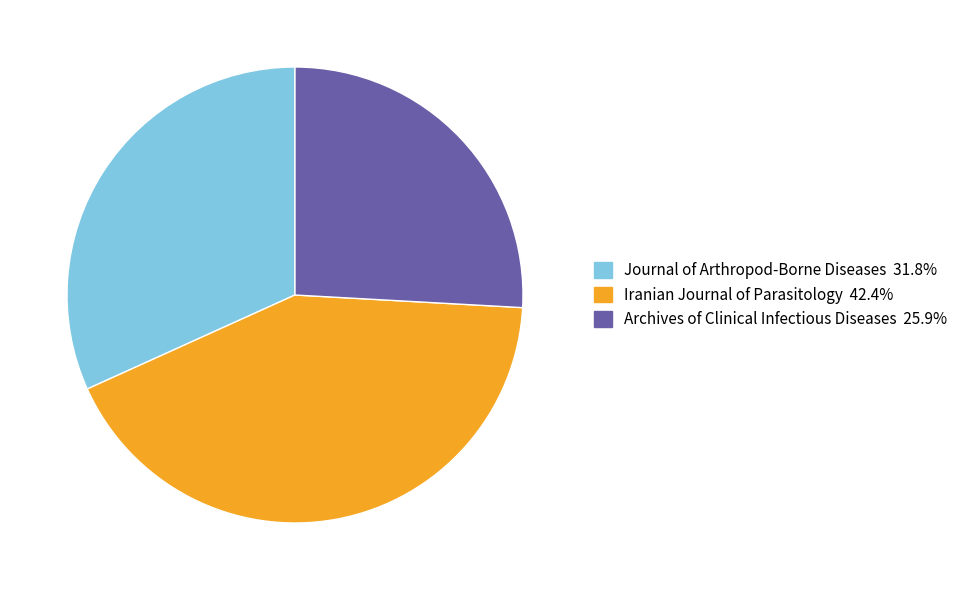

How many slices are in this pie chart?

3